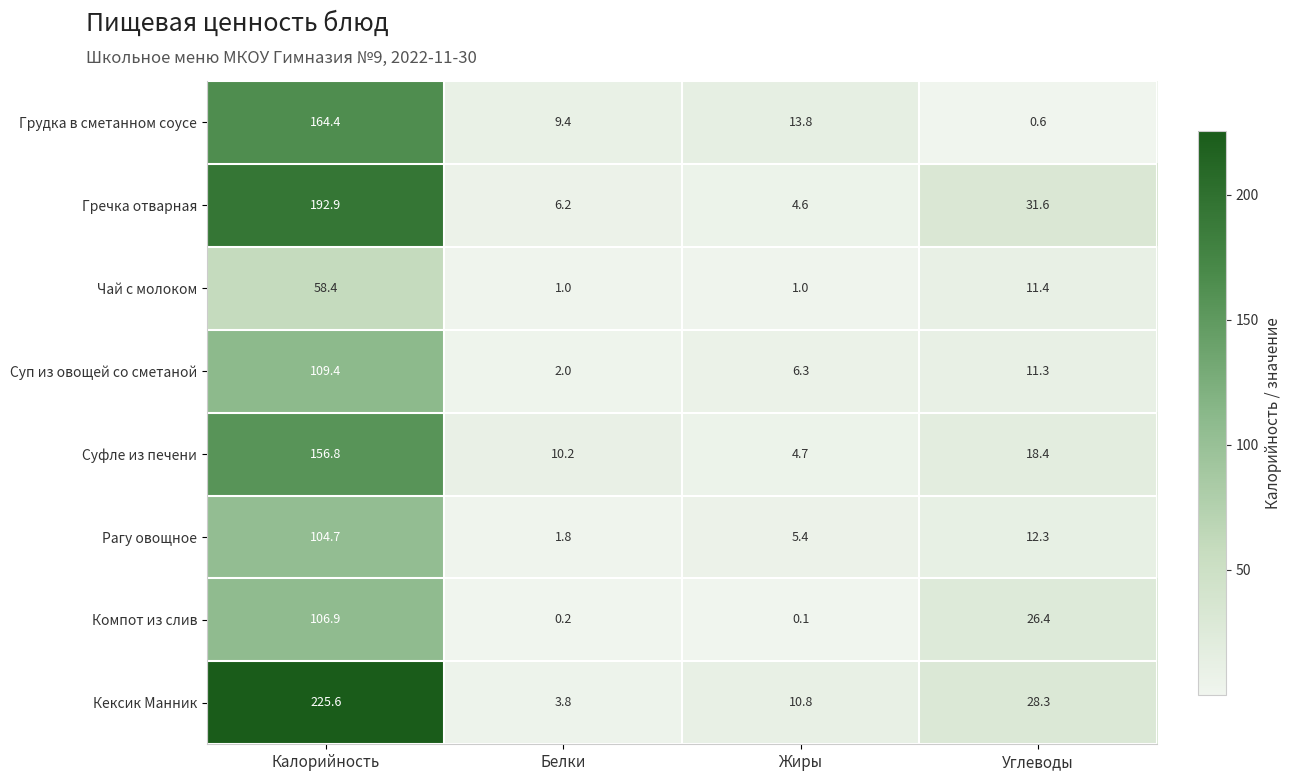

True or false: Компот из слив has a value of 43.7 at Углеводы.

False